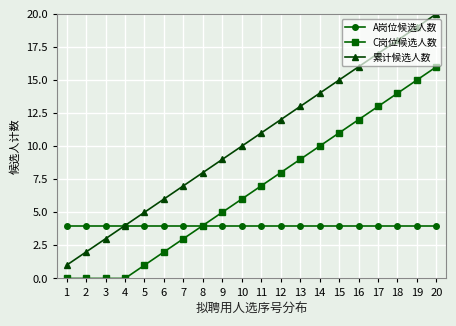

Rank the series by their average value, from lowest to highest.

A岗位候选人数, C岗位候选人数, 累计候选人数